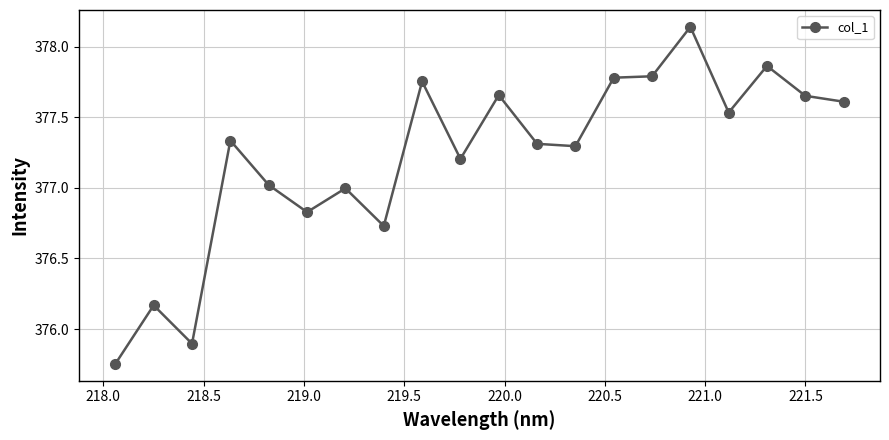

What is the difference between the maximum and minimum values?

2.4